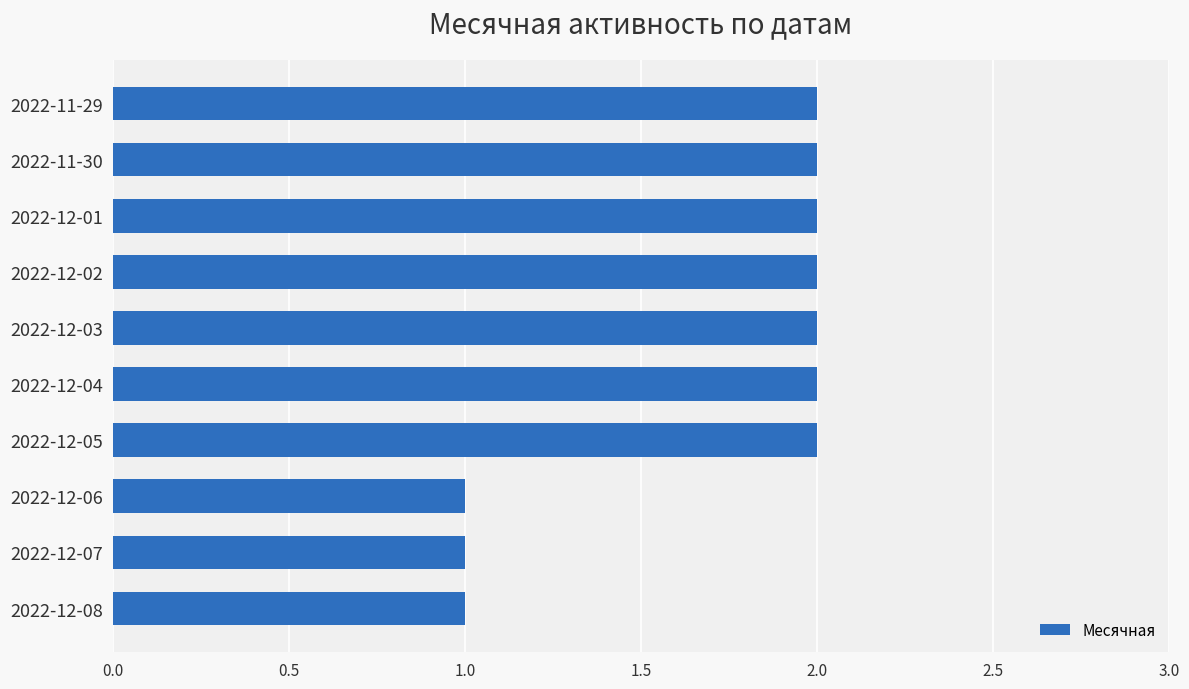

What is the sum of the values at 2022-11-29 and 2022-12-01?

4